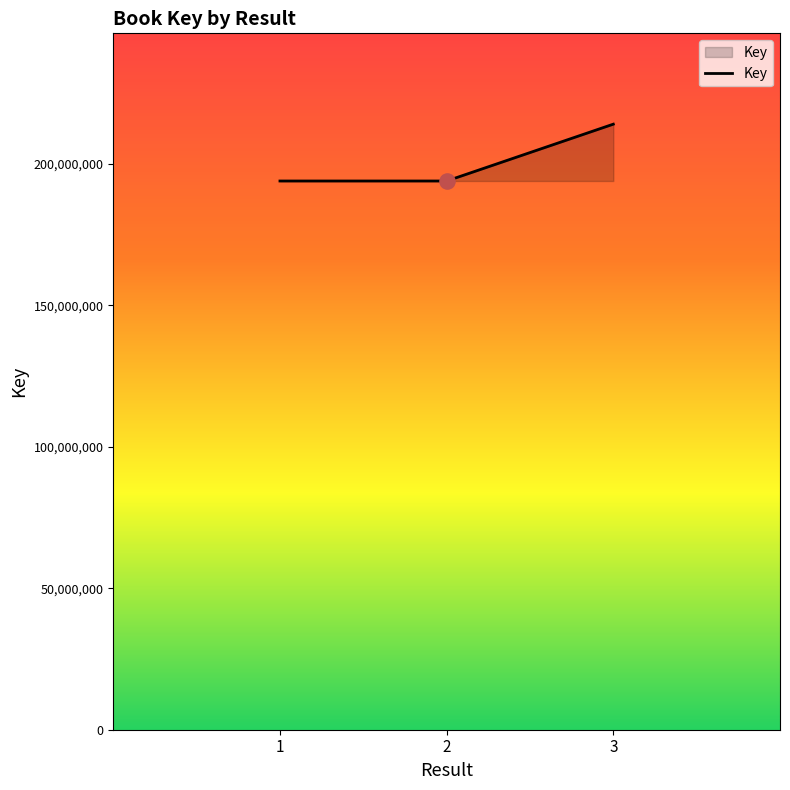

Which has a higher value, 3 or 1?

3